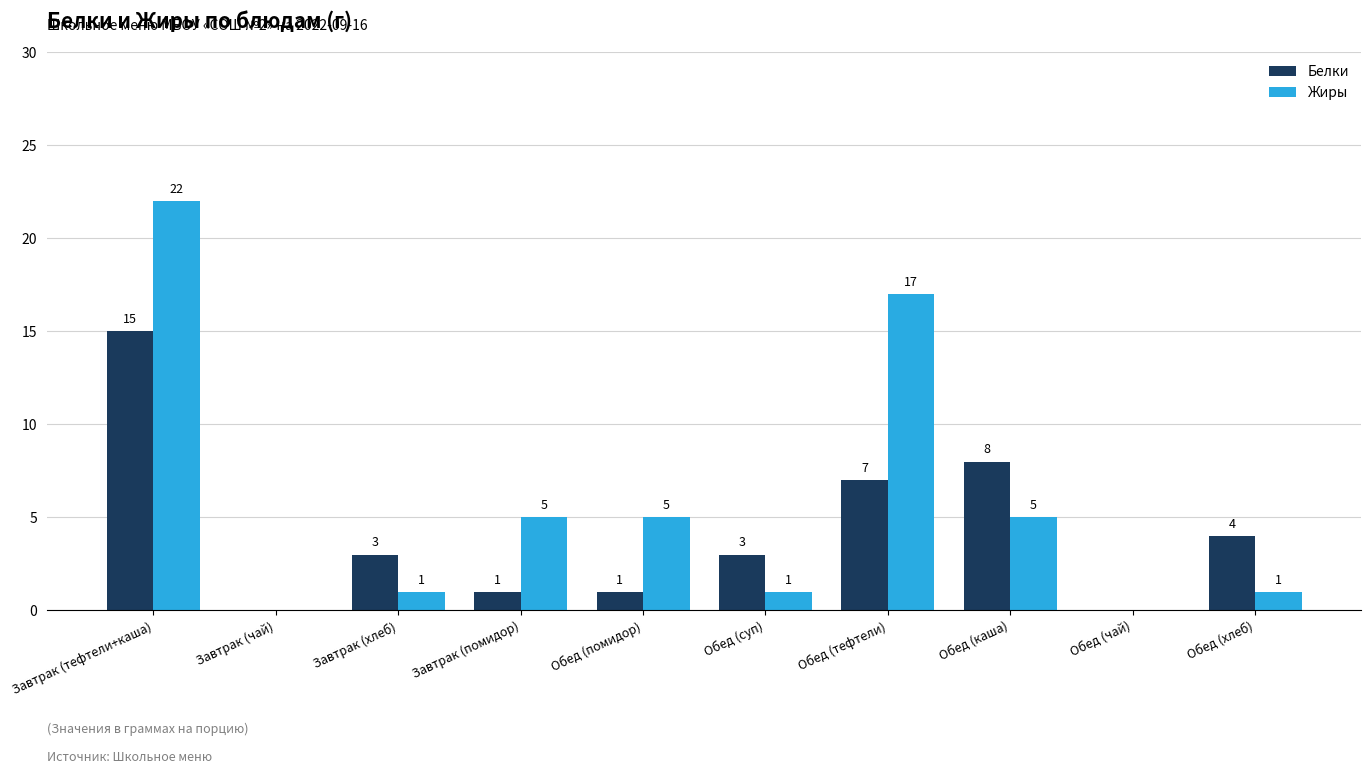

Which series changed the most between Завтрак (тефтели+каша) and Обед (каша)?

Жиры